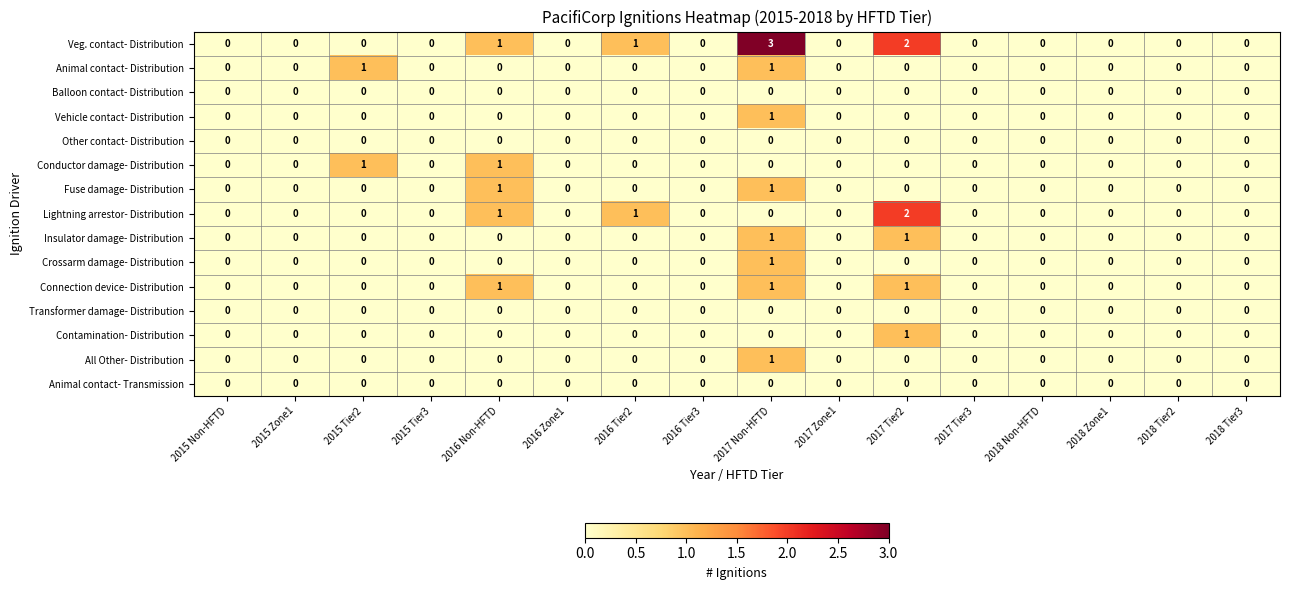

Which series has the largest range (max minus min)?

Veg. contact- Distribution